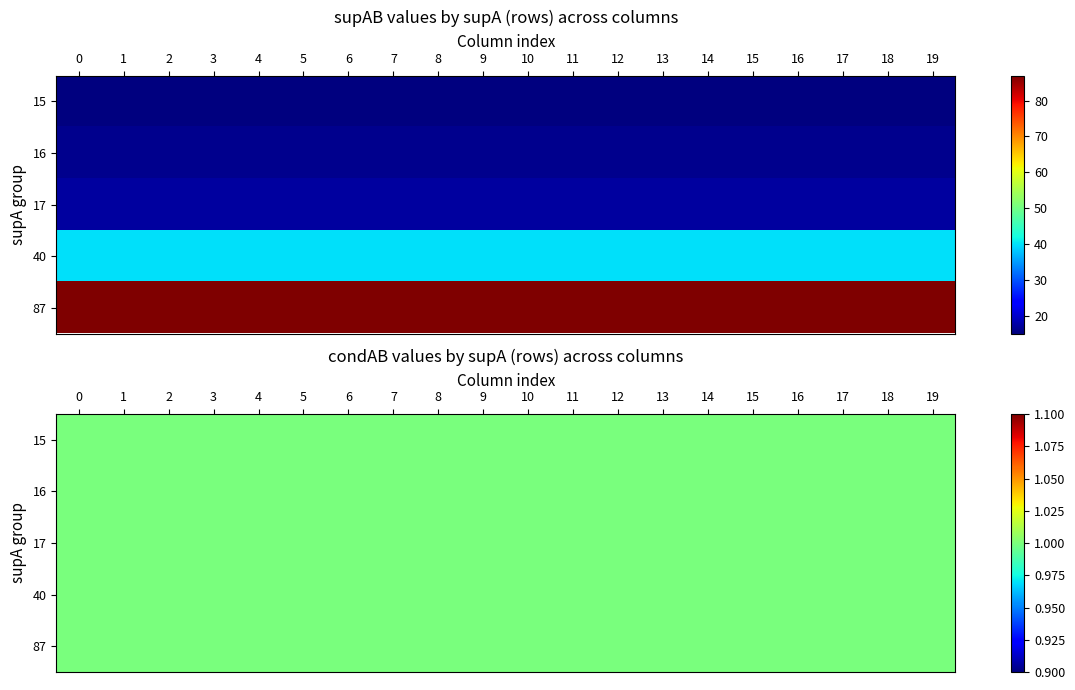

Read the 16 value at 1.

16